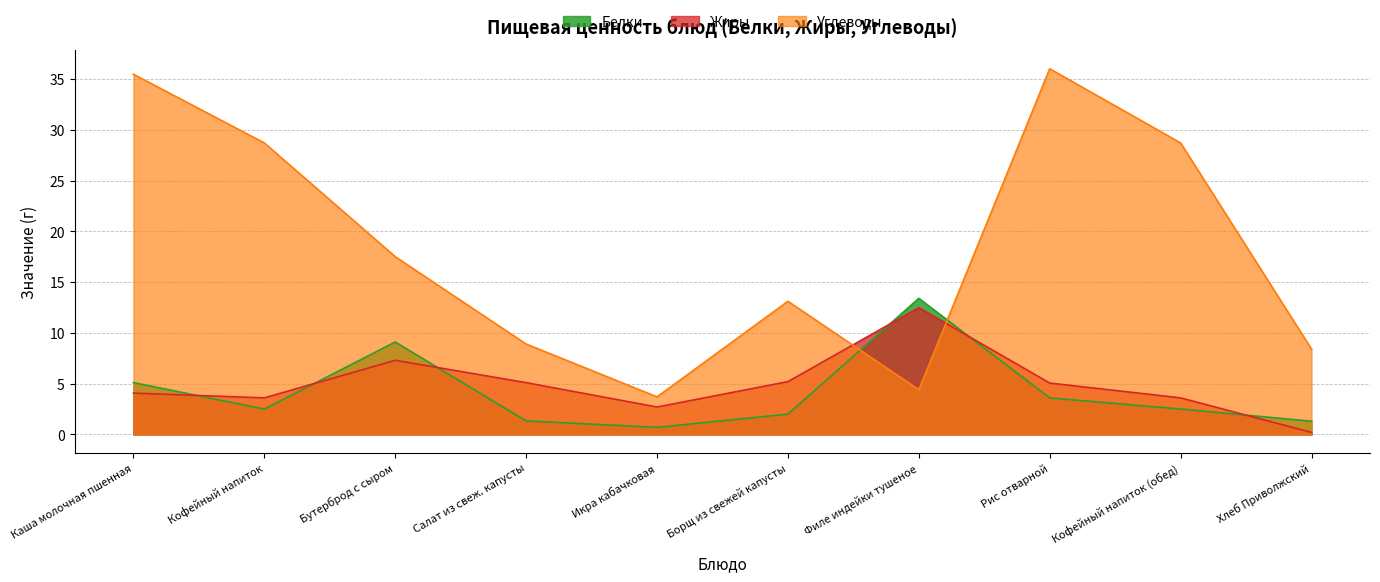

Read the Углеводы value at Кофейный напиток (обед).

28.7